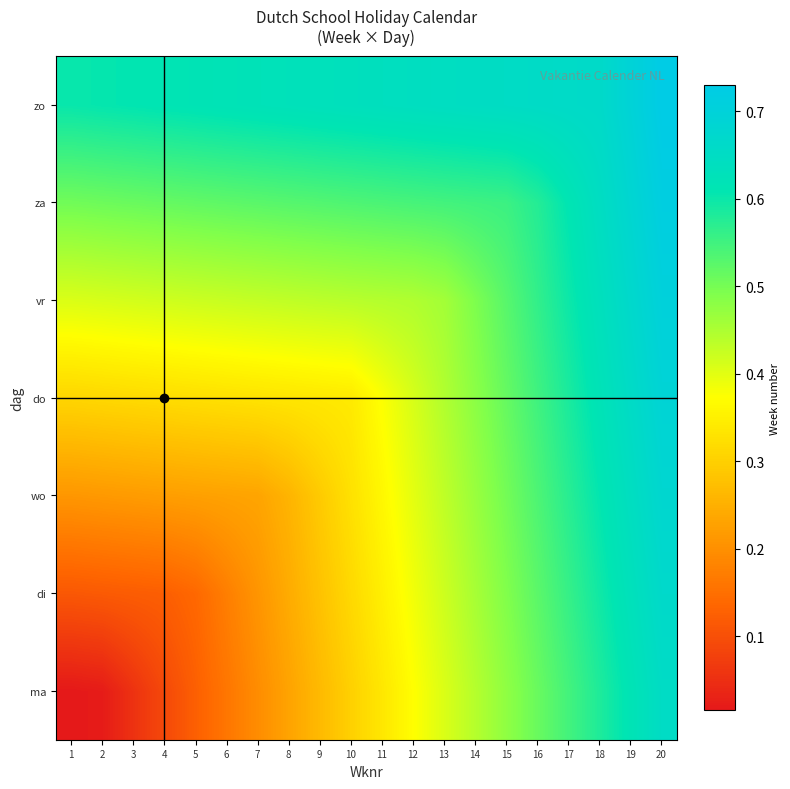

Count the number of categories in the chart.

20